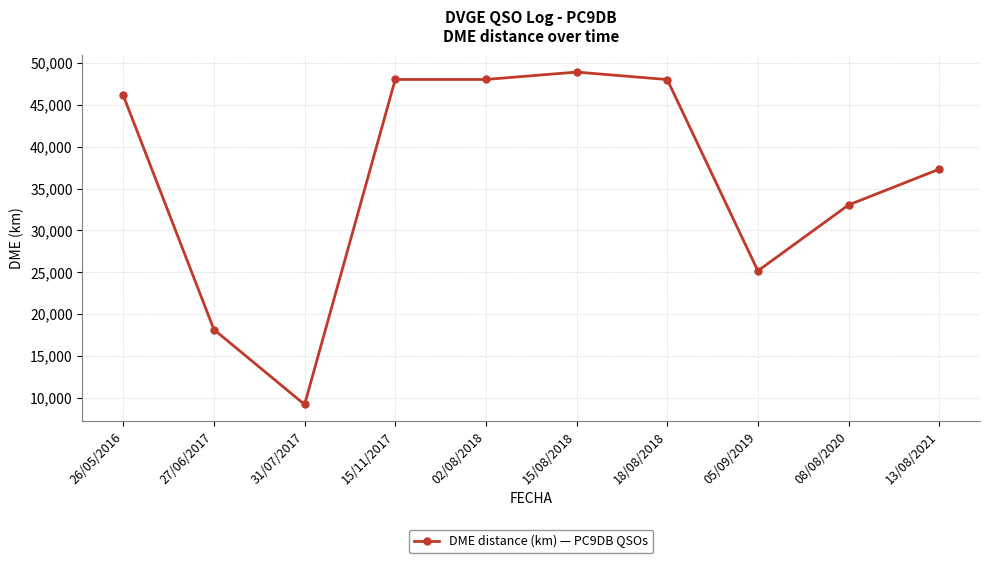

Which category has the lowest value across all series?

31/07/2017